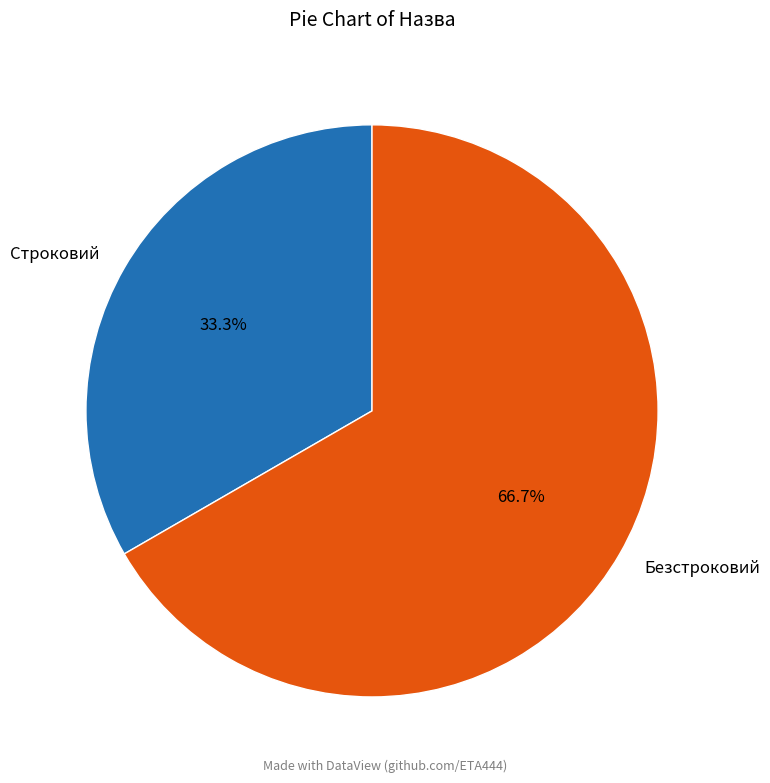

What is the ratio of the value at Строковий to the value at Безстроковий?

0.5